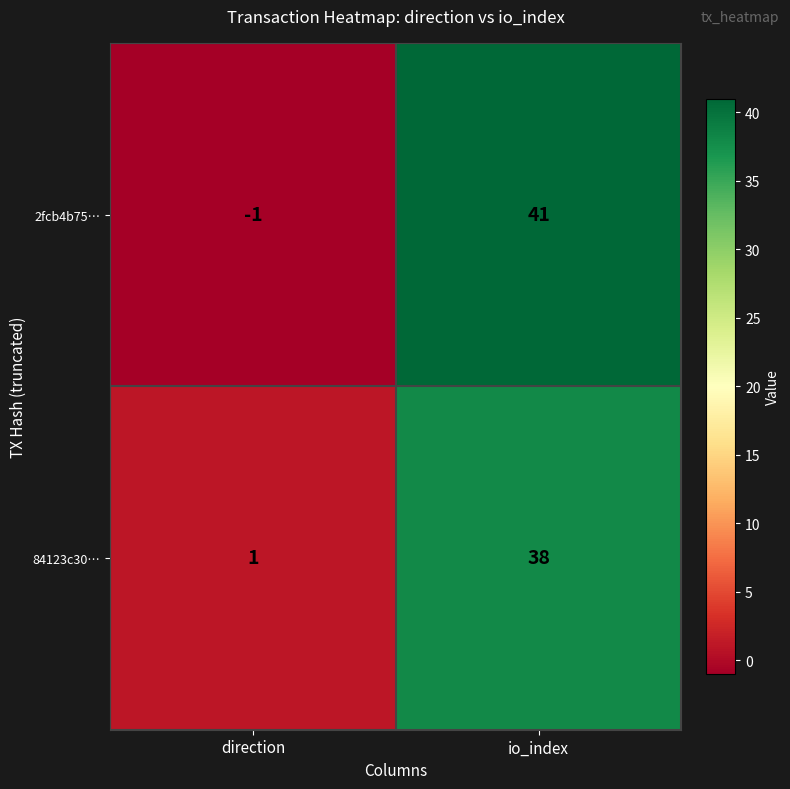

At how many categories does at least one series exceed 39?

1